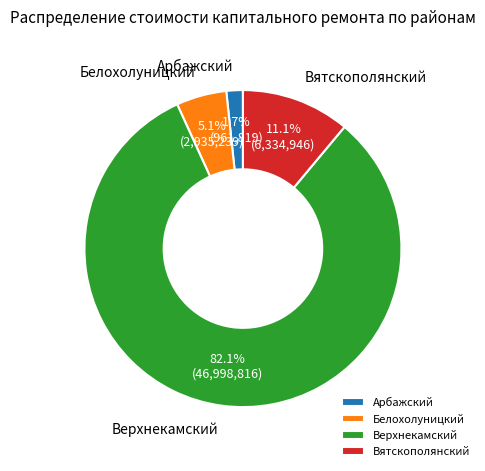

To the nearest percent, what percentage of the pie is Верхнекамский?

82%